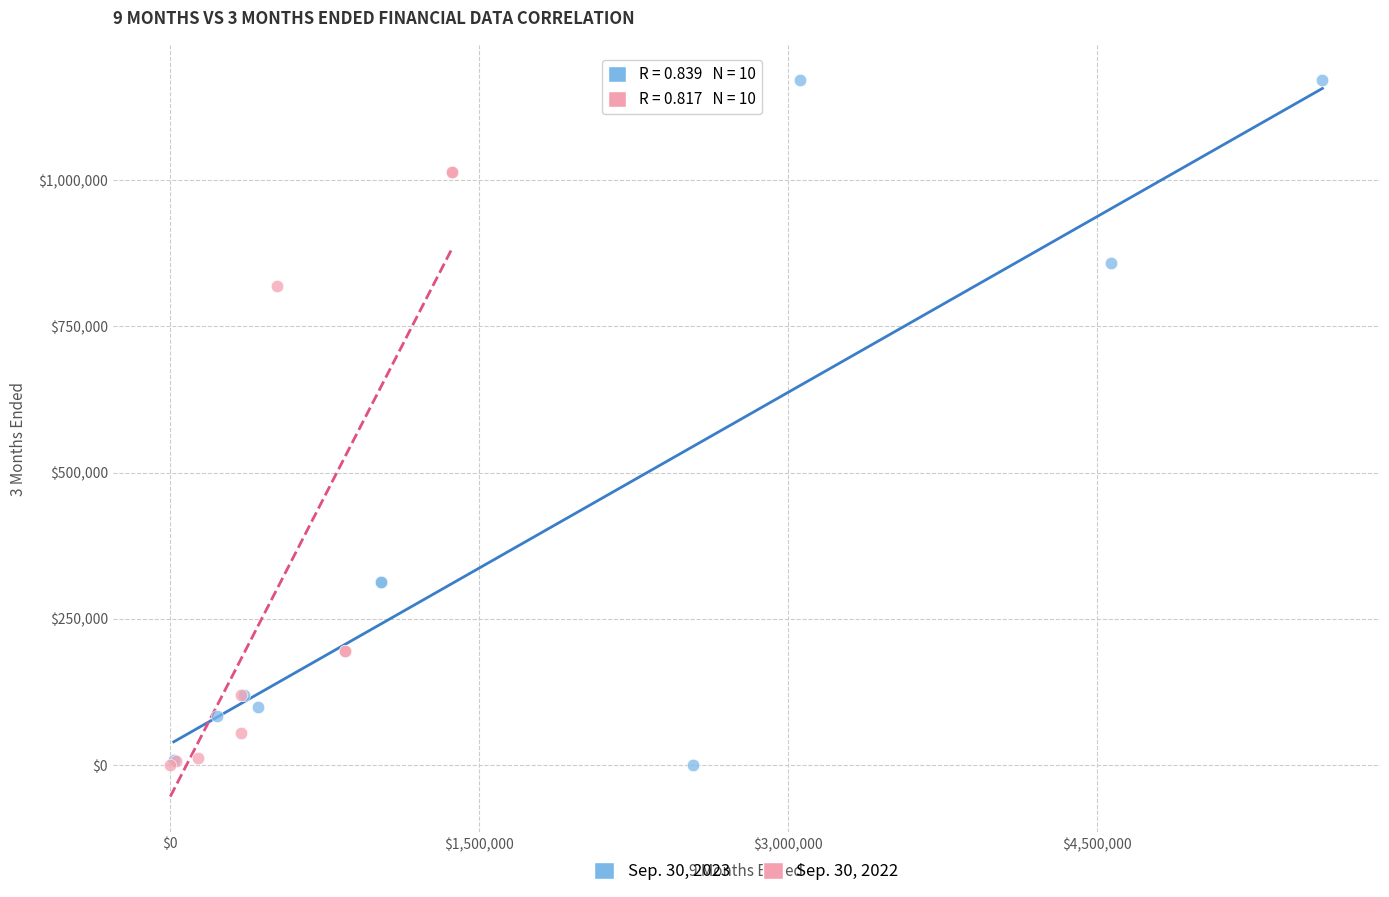

Which series has the widest spread of Y values?

Sep. 30, 2023